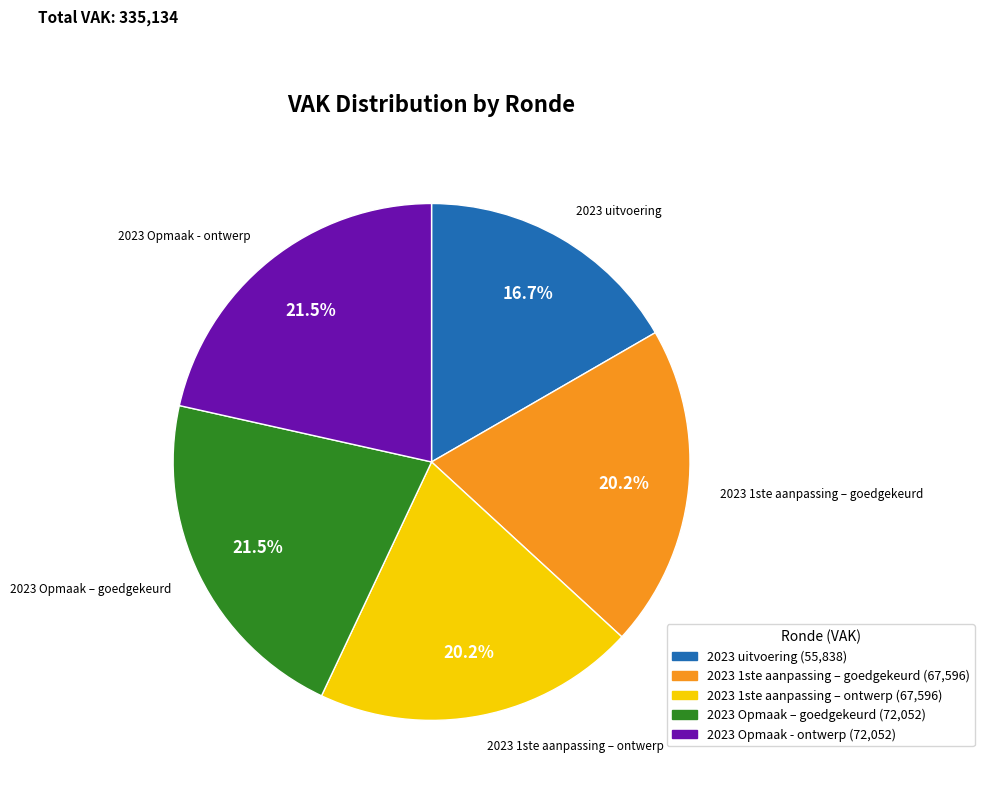

To the nearest percent, what is the combined percentage of 2023 Opmaak - ontwerp and 2023 1ste aanpassing – ontwerp?

42%